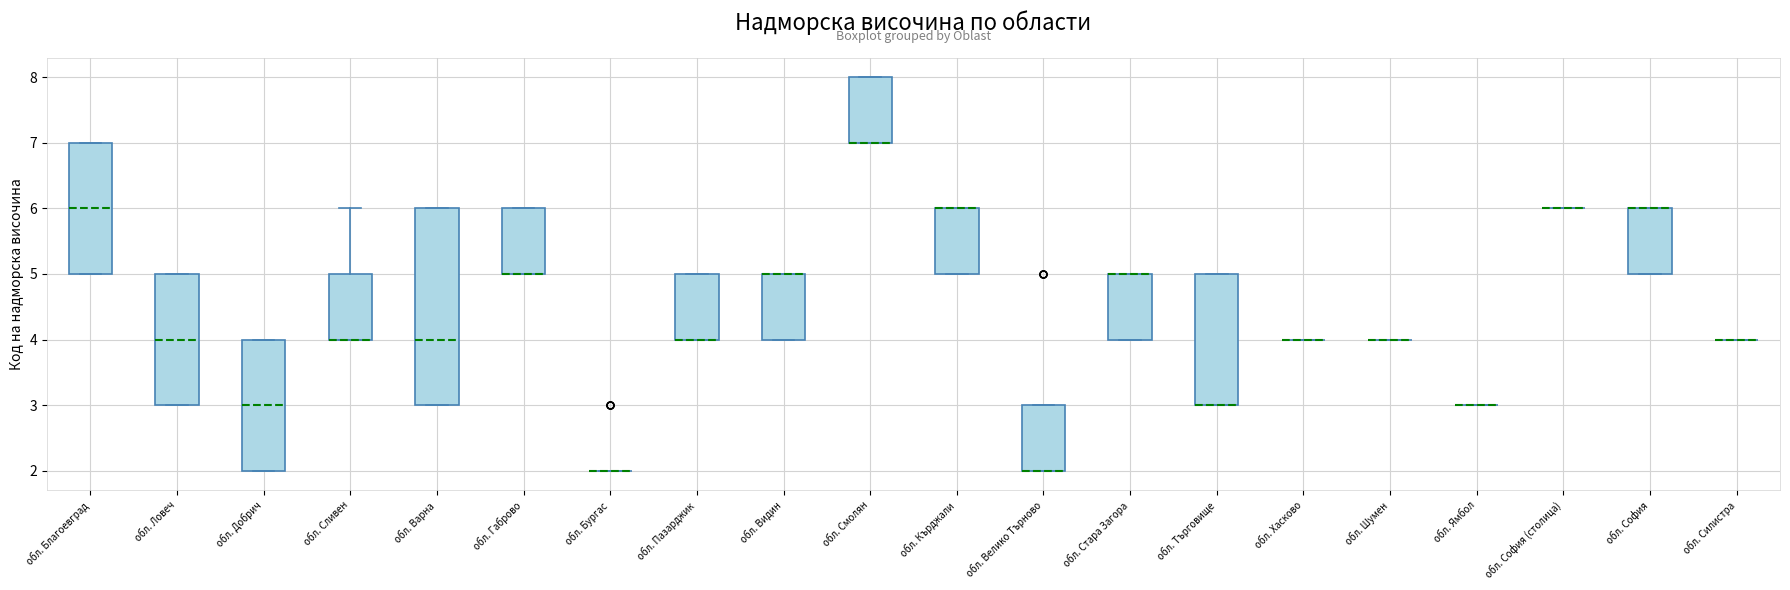

Comparing the boxes themselves (not the whiskers), which one is the tallest?

обл. Варна